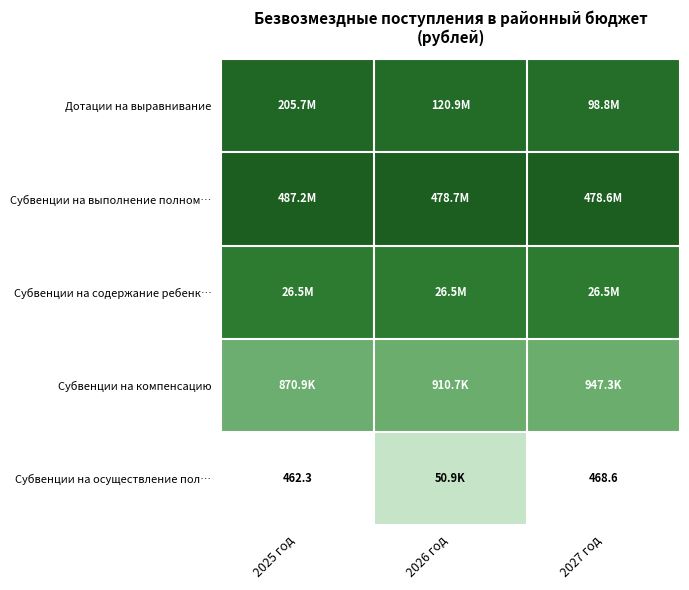

At which category does the chart reach its peak across all series?

2025 год